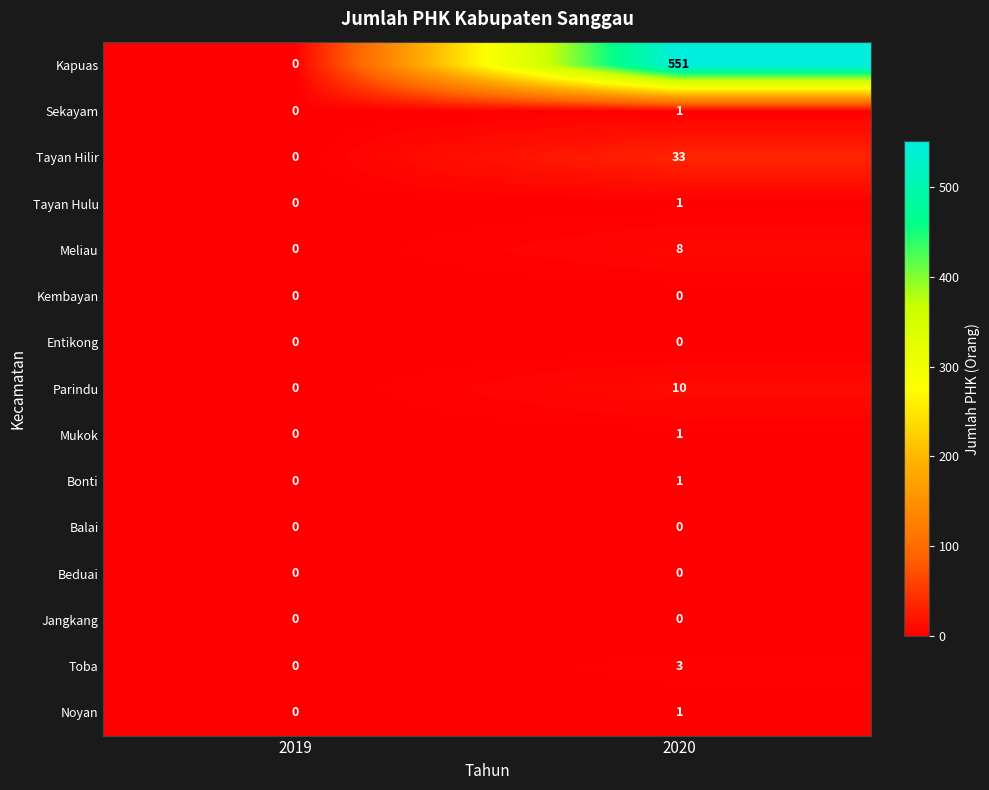

Reading right to left, transcribe all the data shown in this chart.

Kapuas: 2020=551	2019=0
Sekayam: 2020=1	2019=0
Tayan Hilir: 2020=33	2019=0
Tayan Hulu: 2020=1	2019=0
Meliau: 2020=8	2019=0
Kembayan: 2020=0	2019=0
Entikong: 2020=0	2019=0
Parindu: 2020=10	2019=0
Mukok: 2020=1	2019=0
Bonti: 2020=1	2019=0
Balai: 2020=0	2019=0
Beduai: 2020=0	2019=0
Jangkang: 2020=0	2019=0
Toba: 2020=3	2019=0
Noyan: 2020=1	2019=0